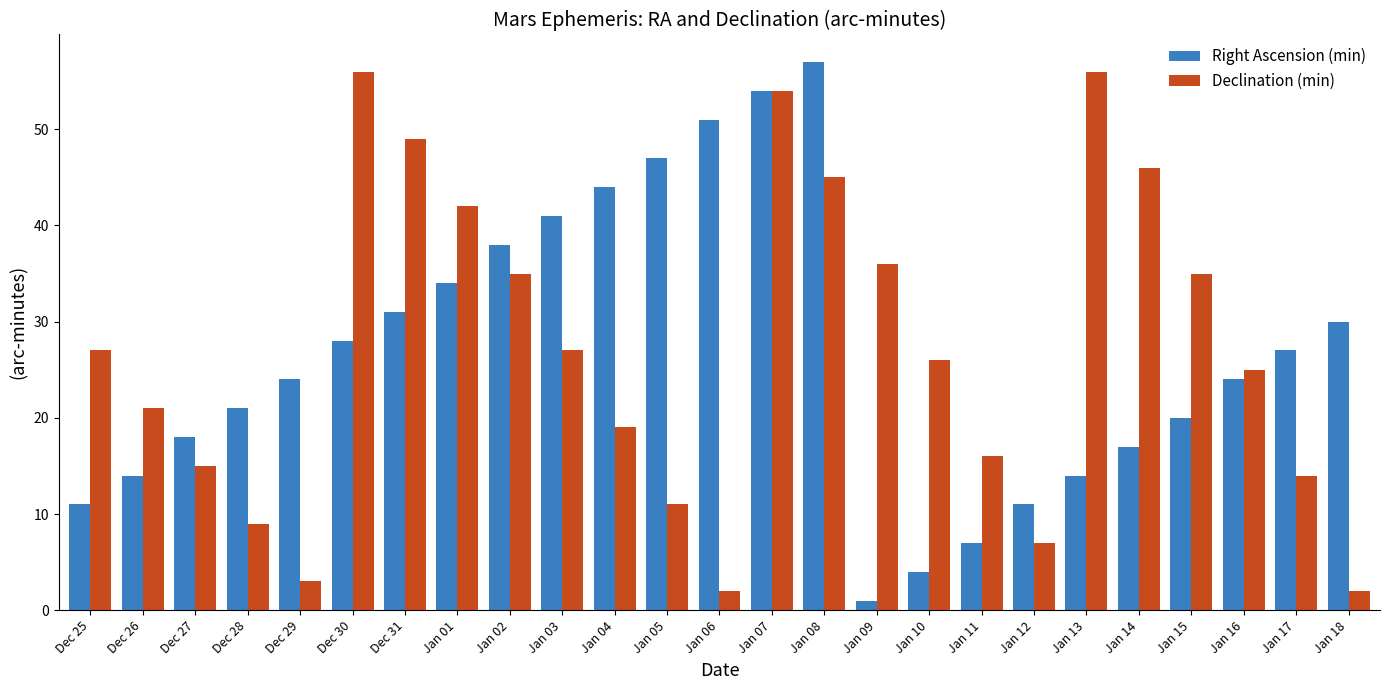

Reading left to right, list all the values displayed in this chart.

Right Ascension (min): 11	14	18	21	24	28	31	34	38	41	44	47	51	54	57	1	4	7	11	14	17	20	24	27	30
Declination (min): 27	21	15	9	3	56	49	42	35	27	19	11	2	54	45	36	26	16	7	56	46	35	25	14	2